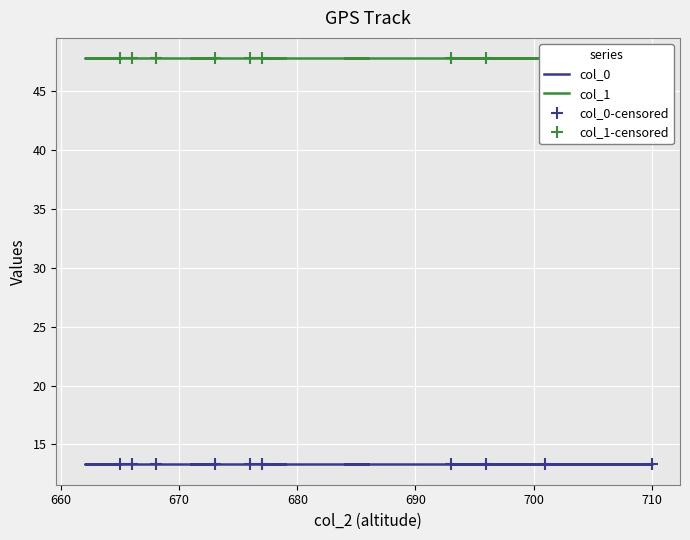

Reading left to right, extract all data points from this chart.

col_0: 13.3	13.3	13.3	13.3	13.3	13.3	13.3	13.3	13.3	13.3	13.3	13.3	13.3	13.3	13.3	13.3	13.3	13.3	13.3	13.3	13.3	13.3	13.3	13.3	13.3	13.3	13.3	13.3	13.3	13.3	13.3	13.3	13.3	13.3	13.3	13.3	13.3	13.3	13.3
col_1: 47.8	47.8	47.8	47.8	47.8	47.8	47.8	47.8	47.8	47.8	47.8	47.8	47.8	47.8	47.8	47.8	47.8	47.8	47.8	47.8	47.8	47.8	47.8	47.8	47.8	47.8	47.8	47.8	47.8	47.8	47.8	47.8	47.8	47.8	47.8	47.8	47.8	47.8	47.8